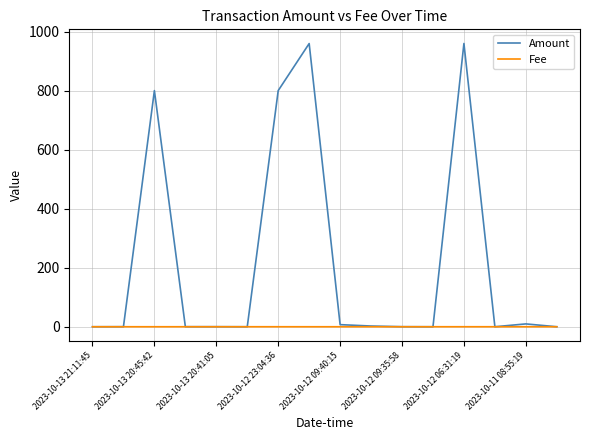

What is the maximum value shown in the chart?

959.7